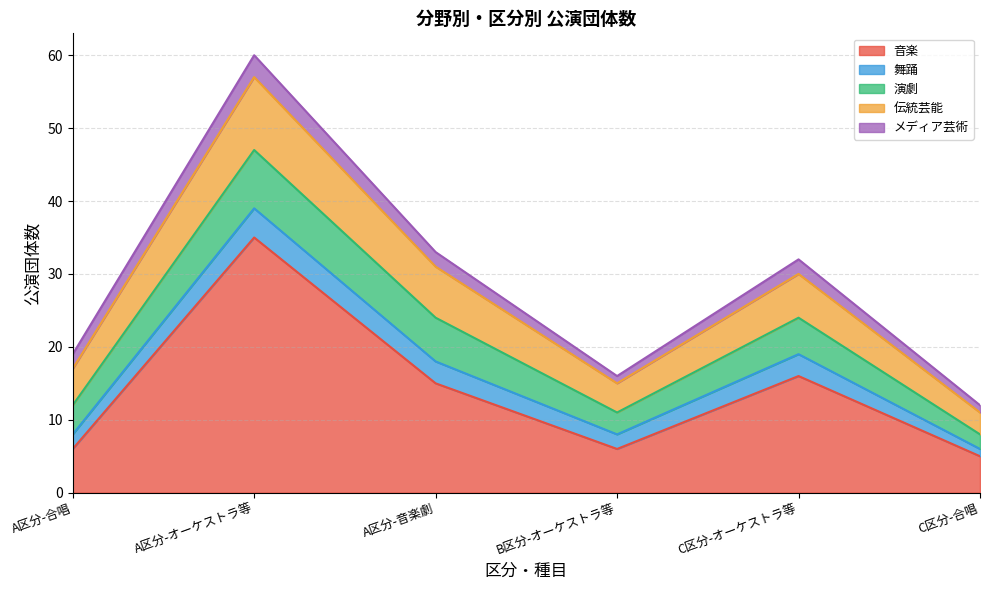

True or false: 音楽 and 舞踊 cross at least once.

False